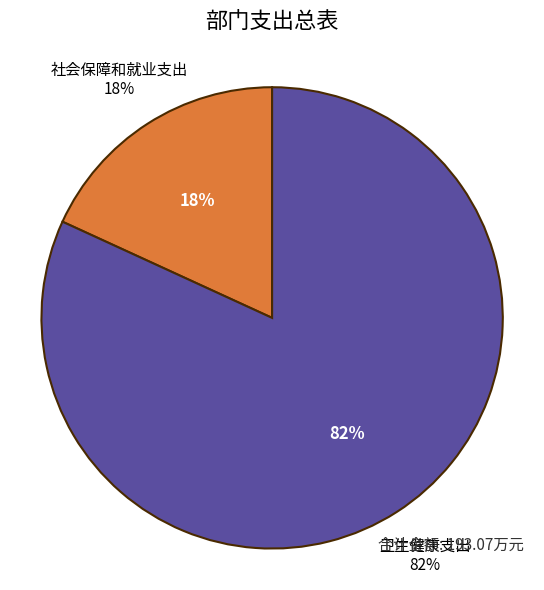

To the nearest percent, what percentage of the pie is 社会保障和就业支出?

18%